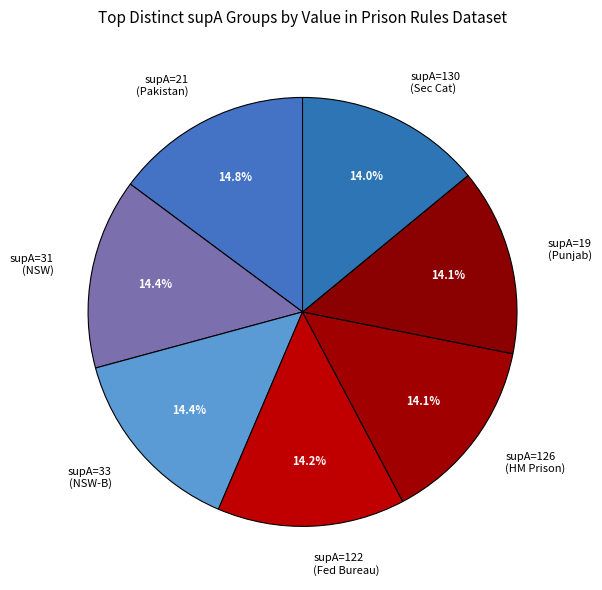

Is there any slice that represents more than half of the pie?

No